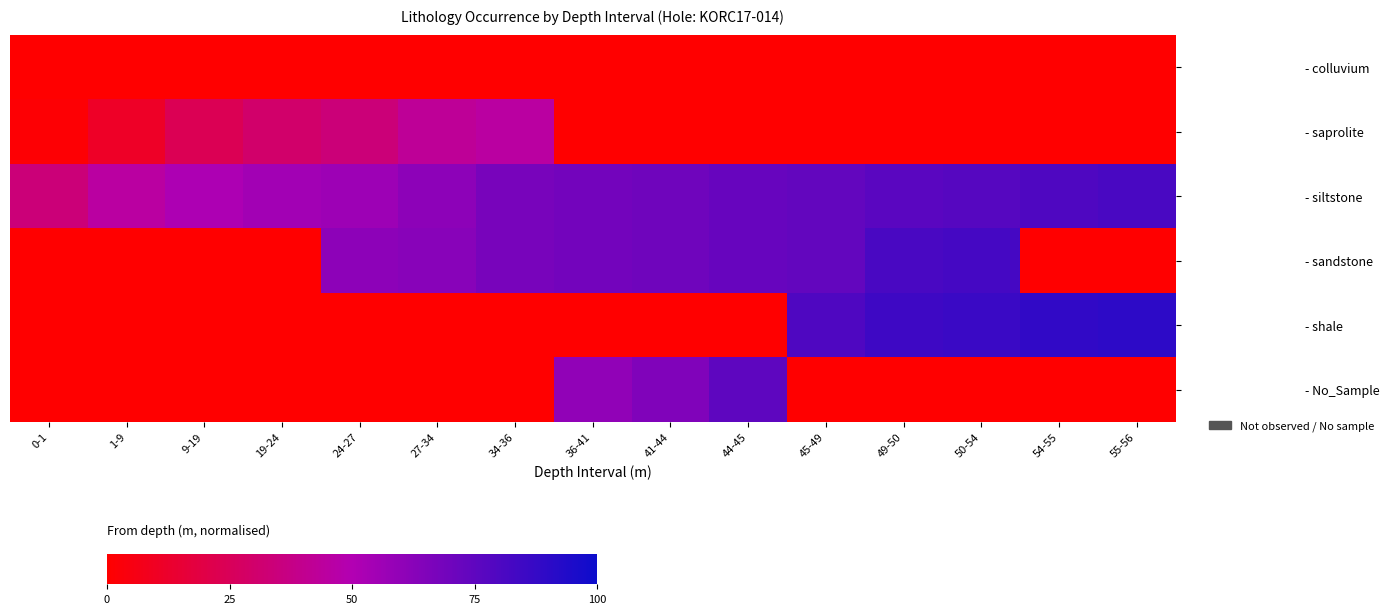

Count the number of categories in the chart.

15